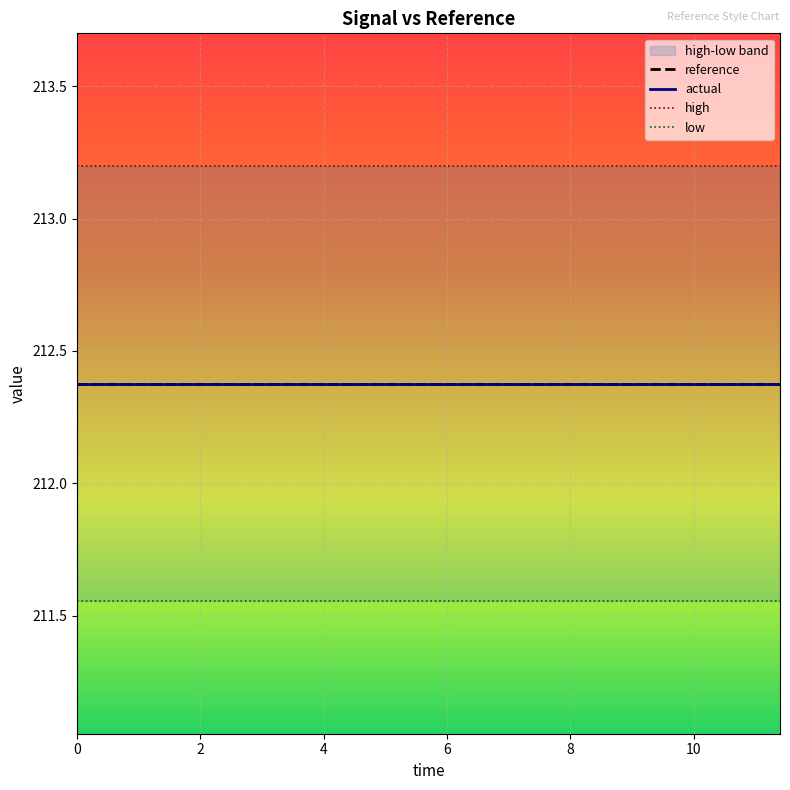

At how many categories does at least one series exceed 212?

20